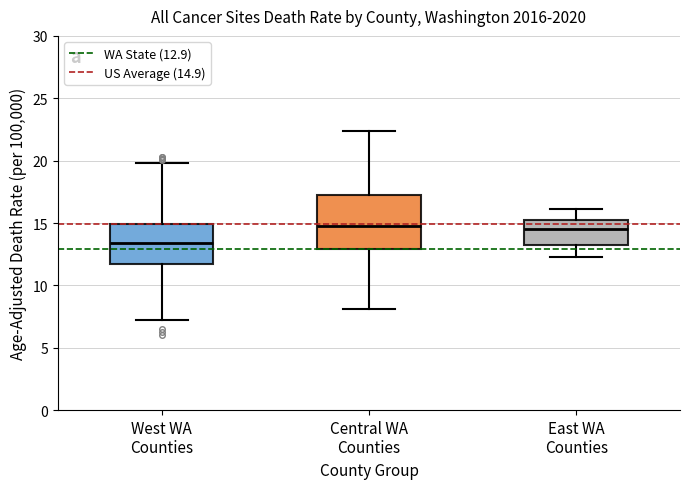

Which box's median line is the lowest?

West WA Counties